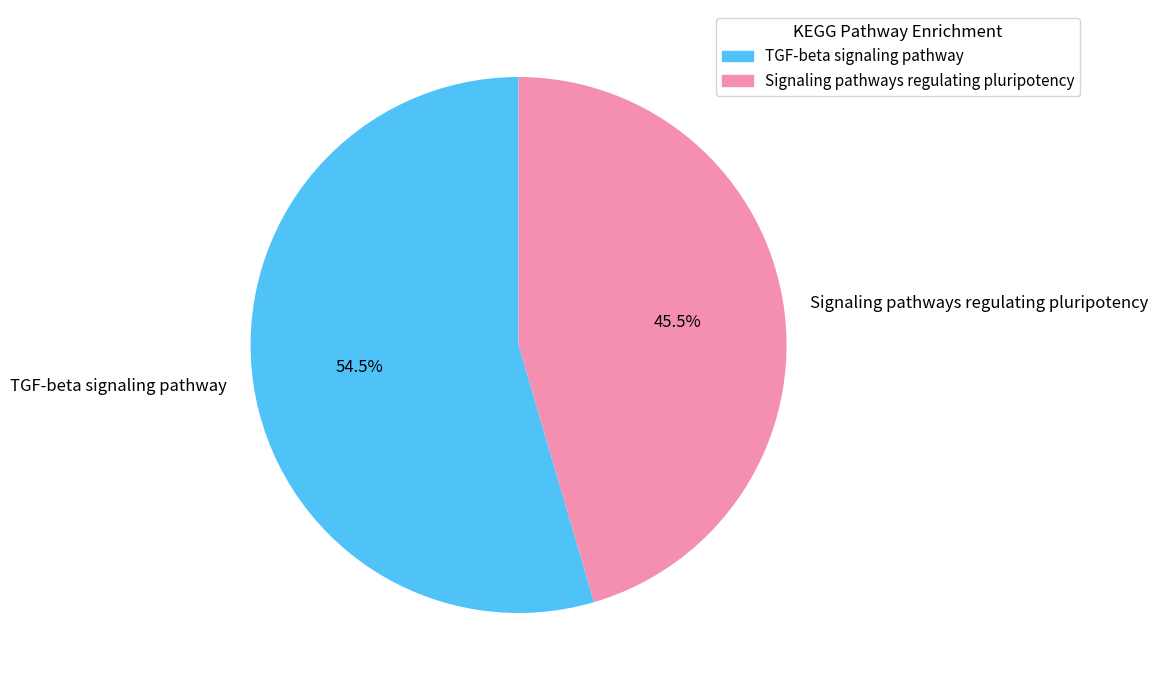

What is the total percentage of TGF-beta signaling pathway and Signaling pathways regulating pluripotency?

100.0%